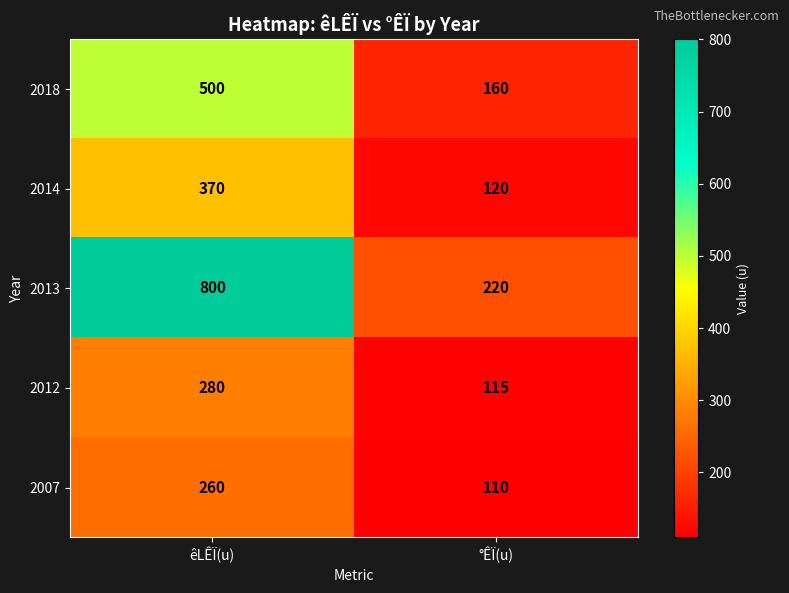

True or false: 2007 has a value of 260 at êLÊÏ(u).

True